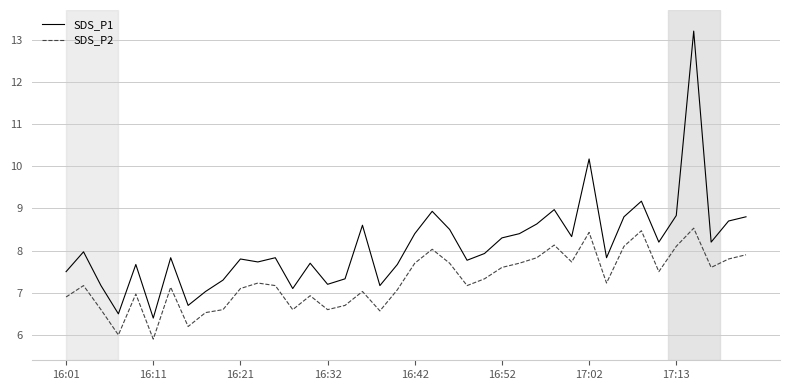

What is the lowest value of the SDS_P1 series?

6.4